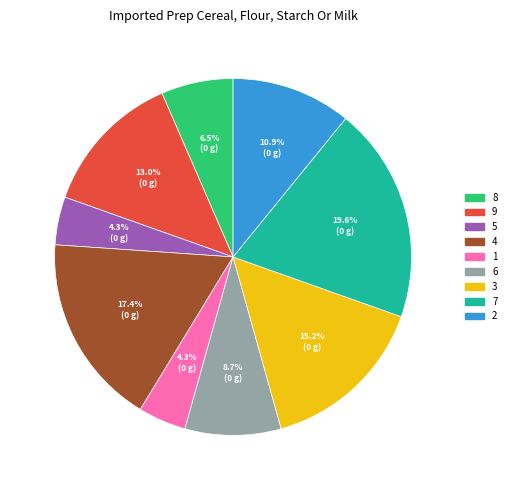

Count the number of slices in the pie.

9